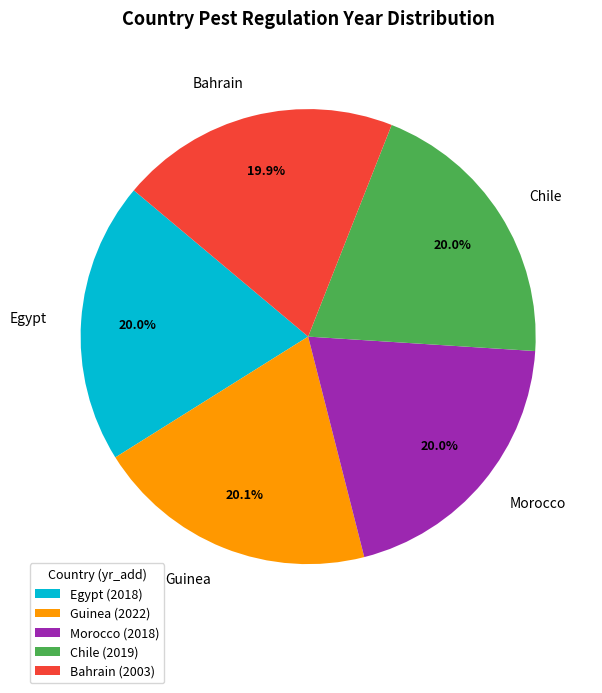

How much of the chart is everything except Egypt?

80.0%